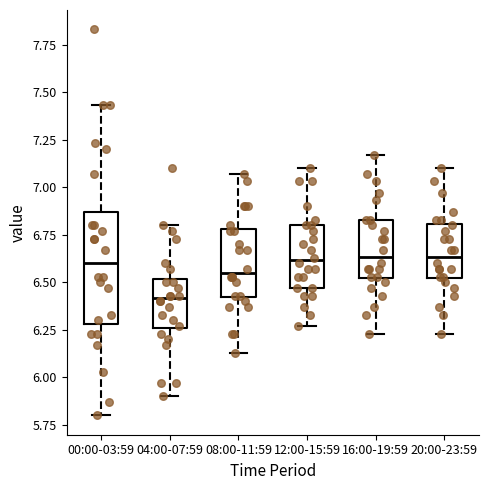

Where does the upper whisker of the box for 16:00-19:59 end on the y-axis? The values are not printed on the chart, so give them approximately, as read against the axis.

7.15